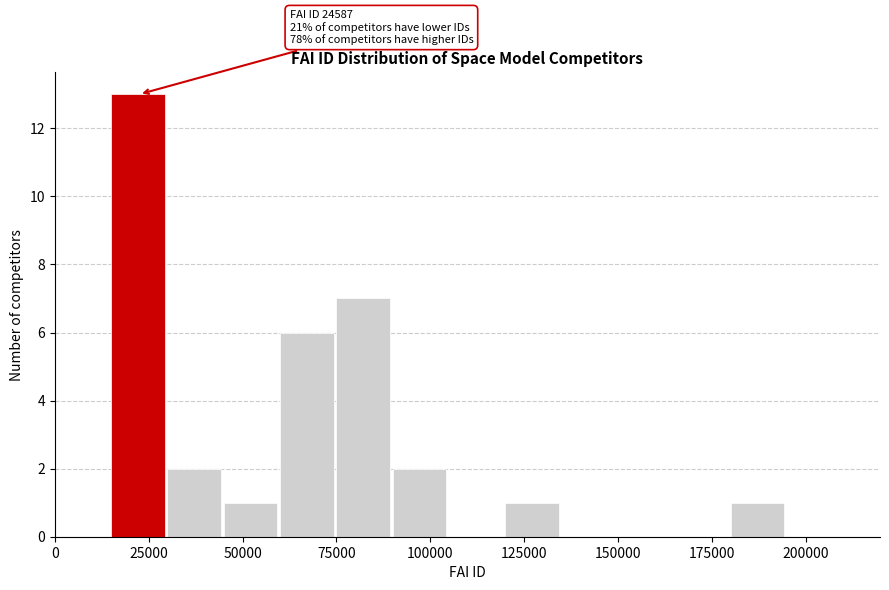

Read against the x-axis, roughly where is the centre of the tallest bar?

20000